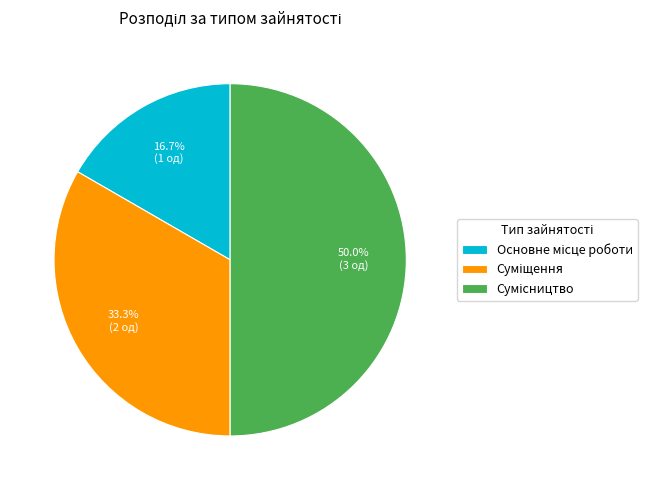

What is the ratio of the value at Сумісництво to the value at Основне місце роботи?

3.0